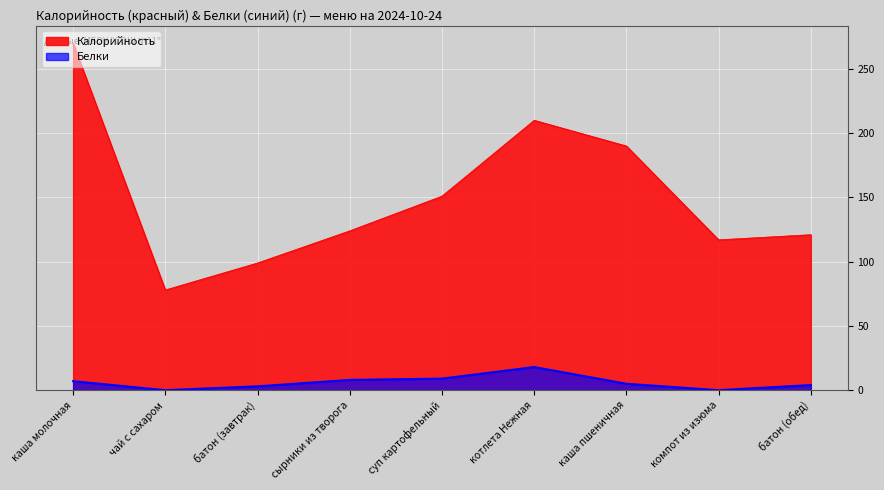

How many interior local valleys does the Белки series have?

2